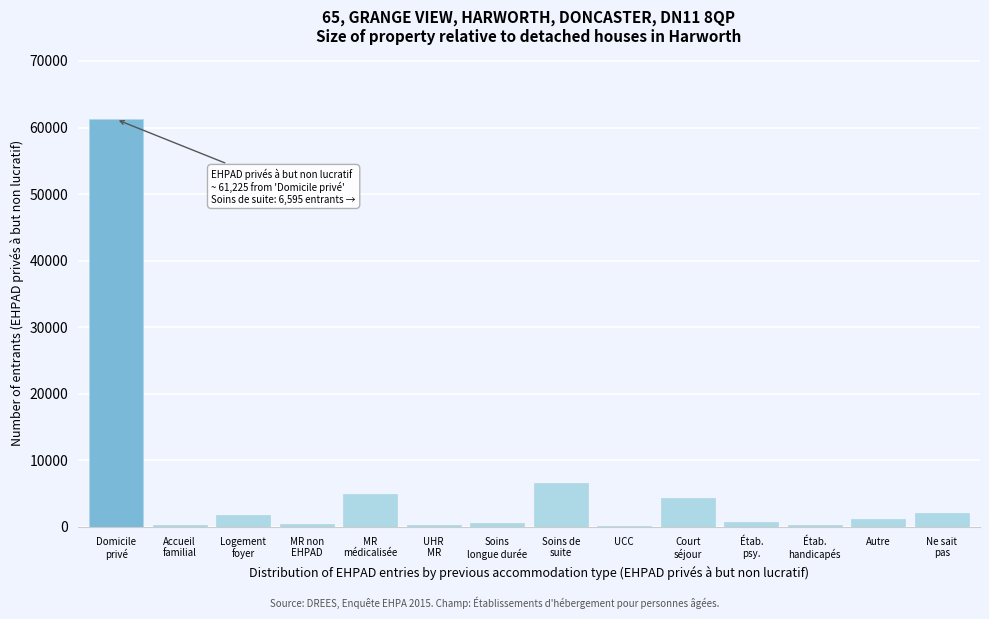

What is the greatest value displayed?

61226.0